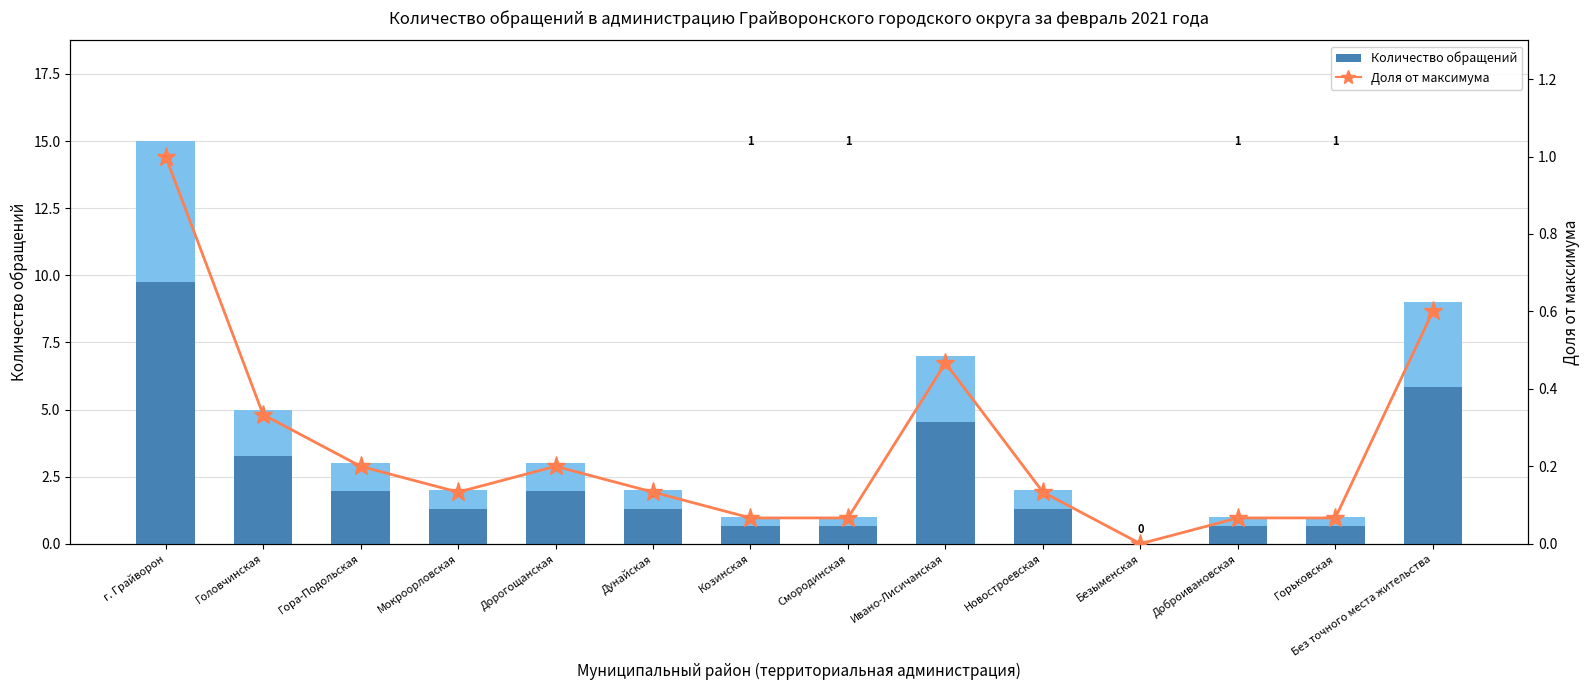

Rank the series by their maximum value, from lowest to highest.

Доля от максимума, Количество обращений